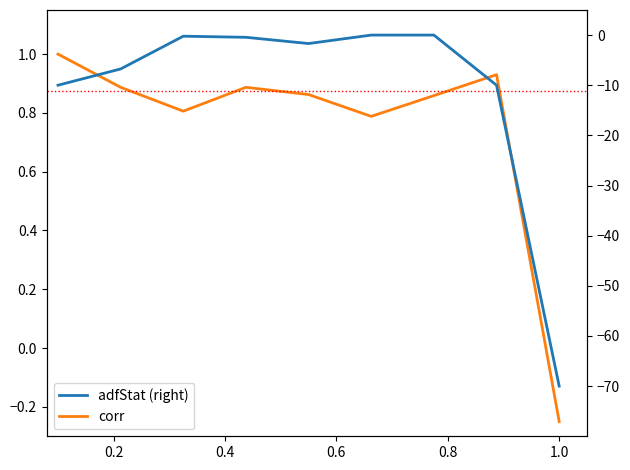

What is the minimum value for adfStat (right)?

-70.0